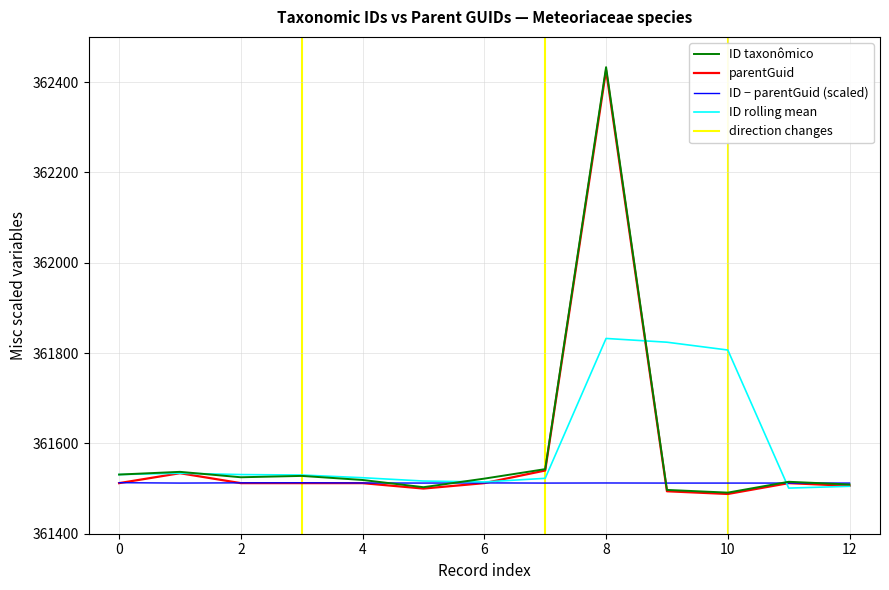

At which label does ID taxonômico first exceed 361522?

0